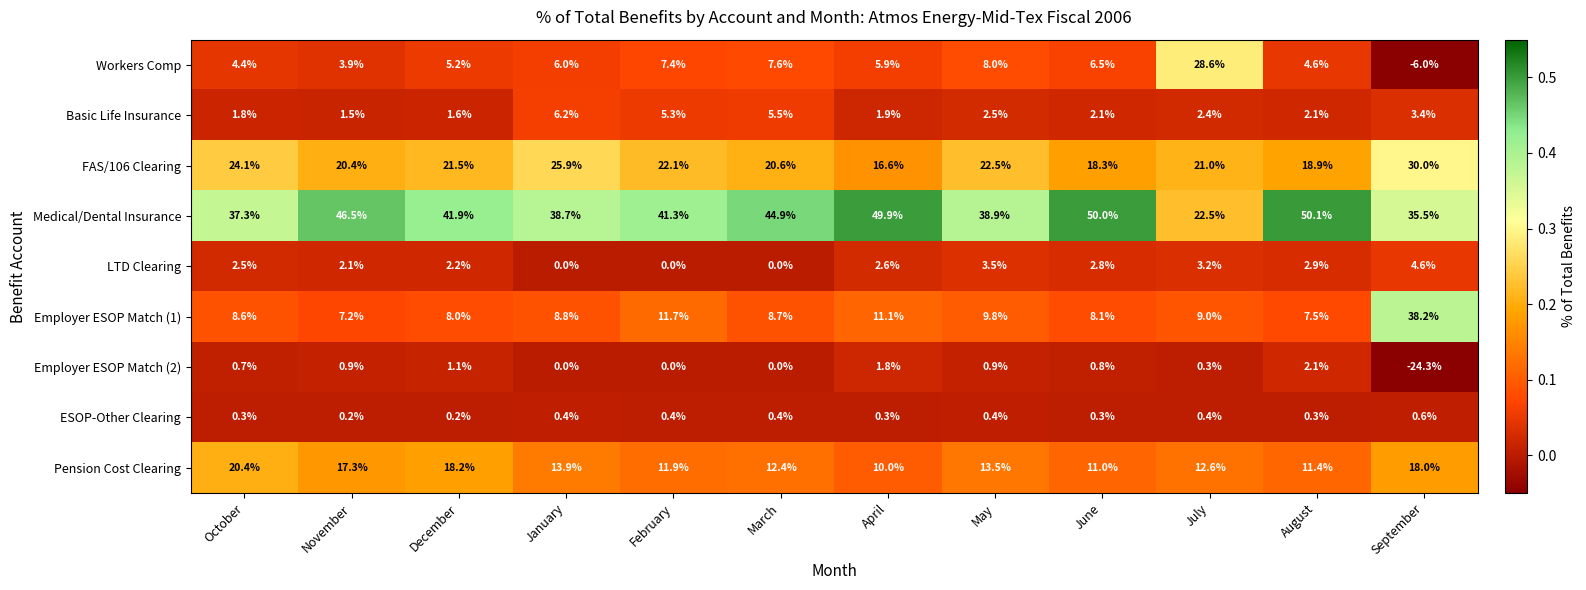

The Workers Comp series shows 3.8 at January. True or false?

False